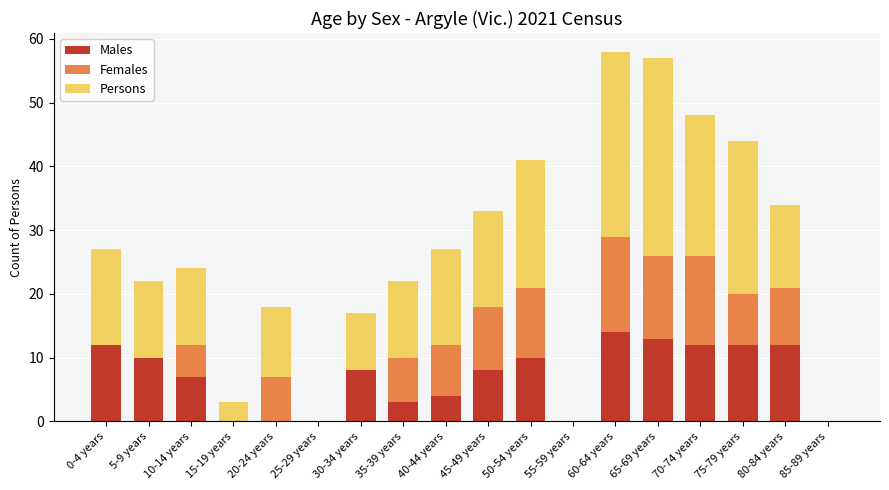

What is the highest value of the Males series?

14